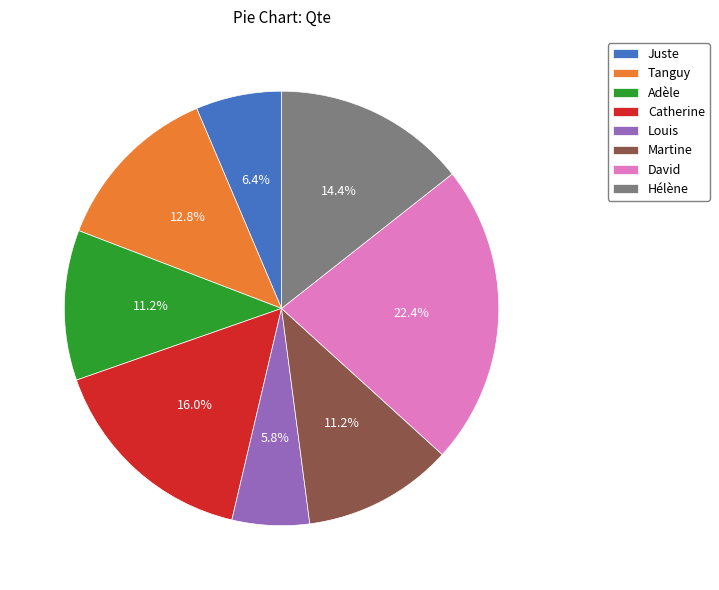

Does any single category account for the majority?

No